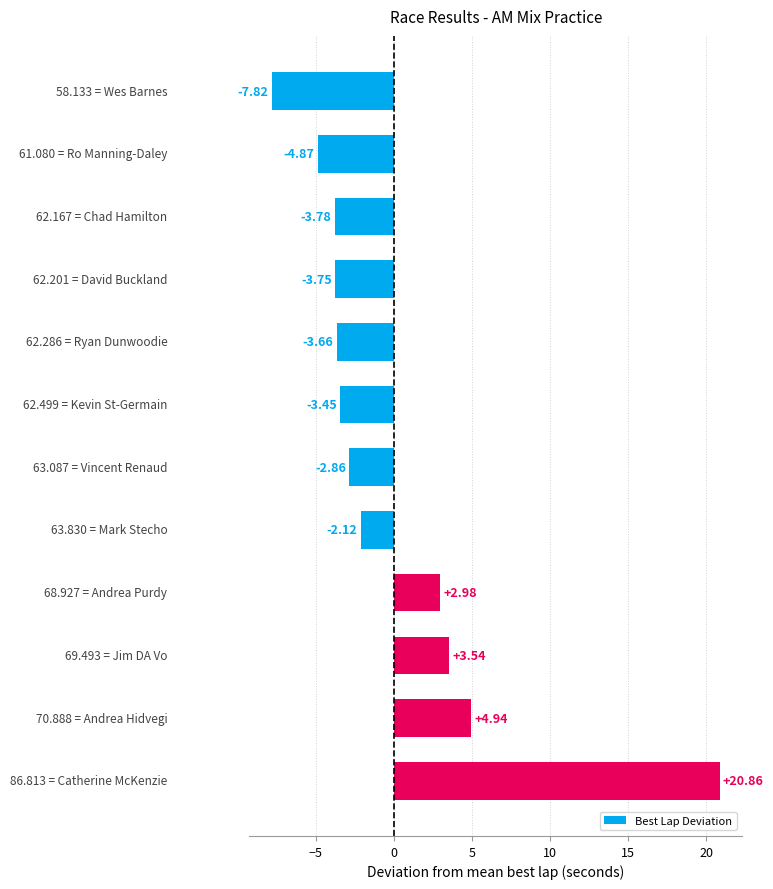

What is the difference between the maximum and minimum values?

28.7